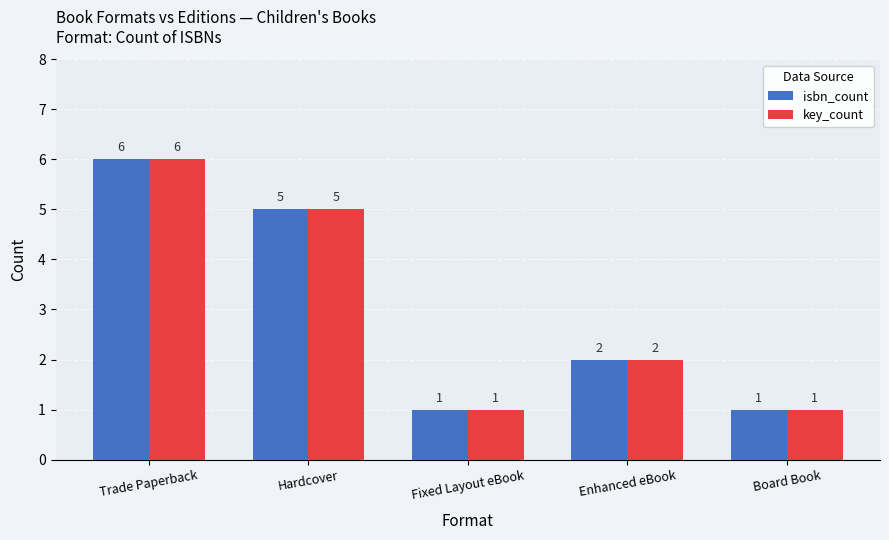

What is the label of the 2nd bar from the left?

Hardcover